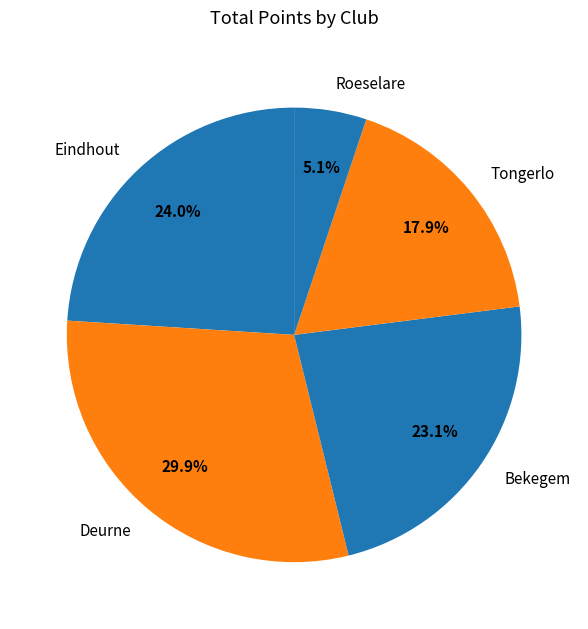

What is the smallest slice in the pie chart?

Roeselare